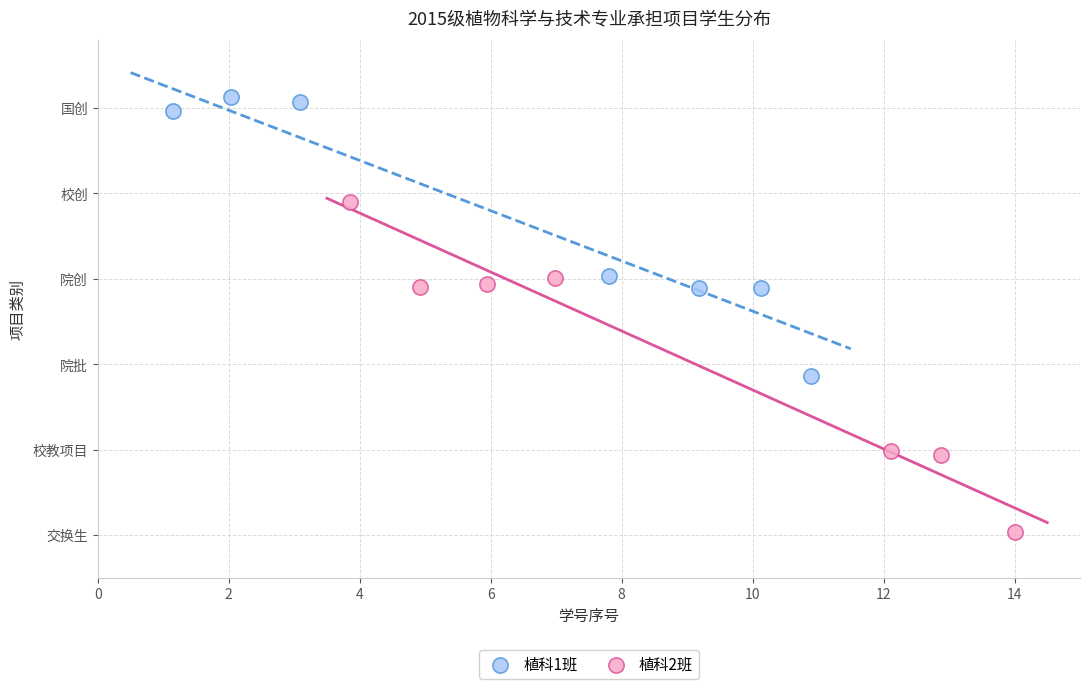

Which series contains the lowest Y value?

植科2班